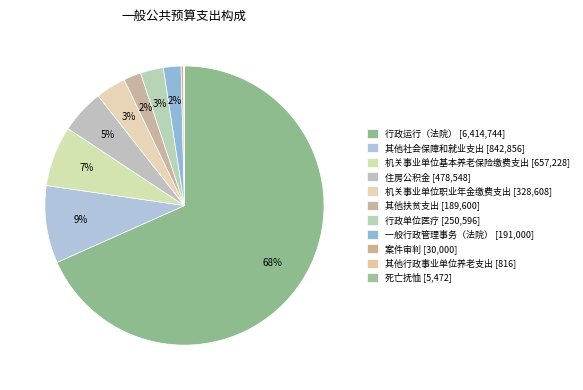

What is the largest slice in the pie chart?

行政运行（法院）